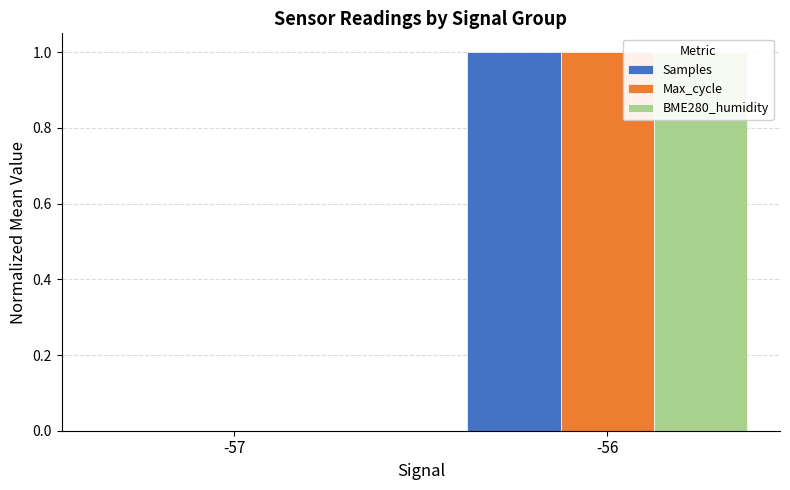

How many series are shown in this chart?

3